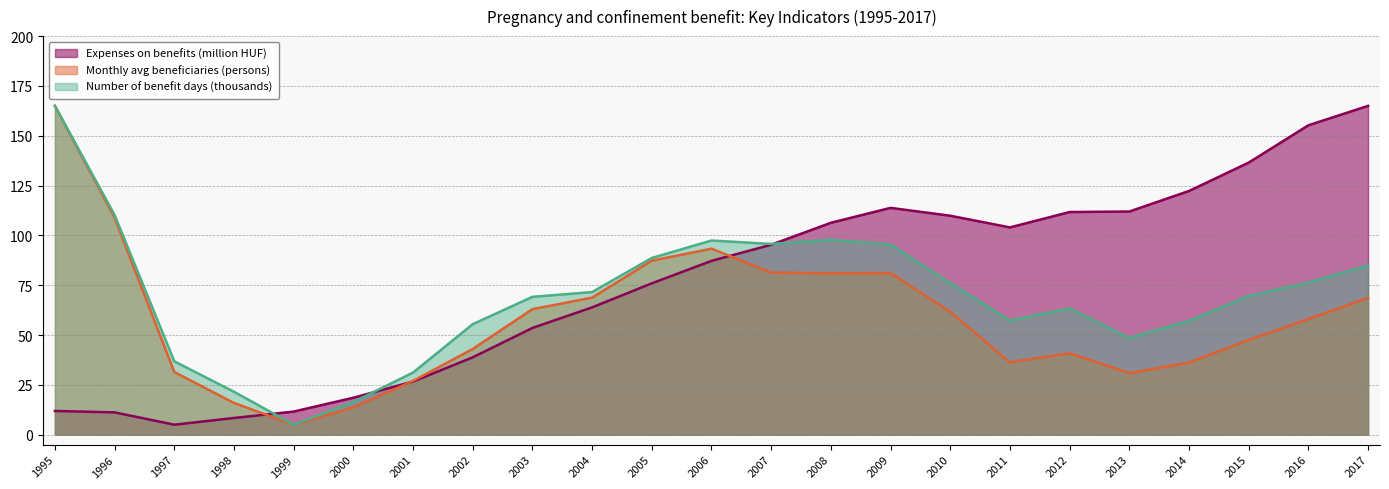

Which category has the lowest value in the Number of benefit days (thousands) series?

1999